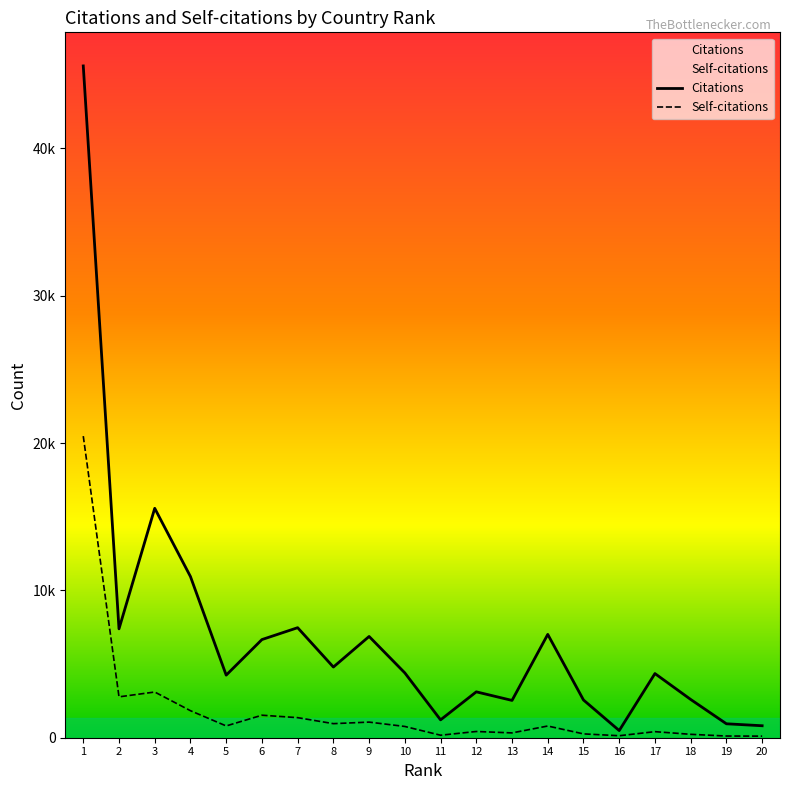

What is the value of the Citations point at the 18th from the left?

2598